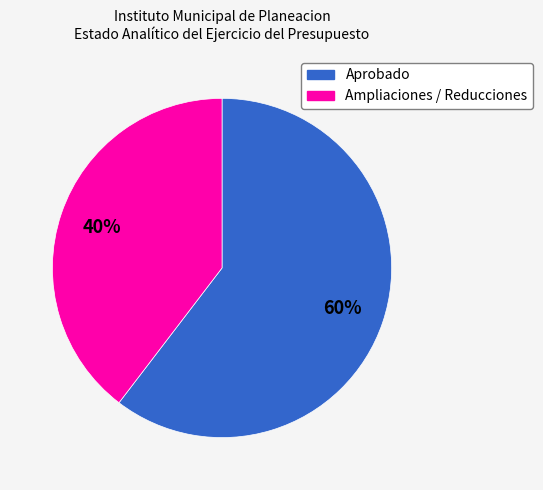

What is the ratio of the value at Aprobado to the value at Ampliaciones / Reducciones?

1.5